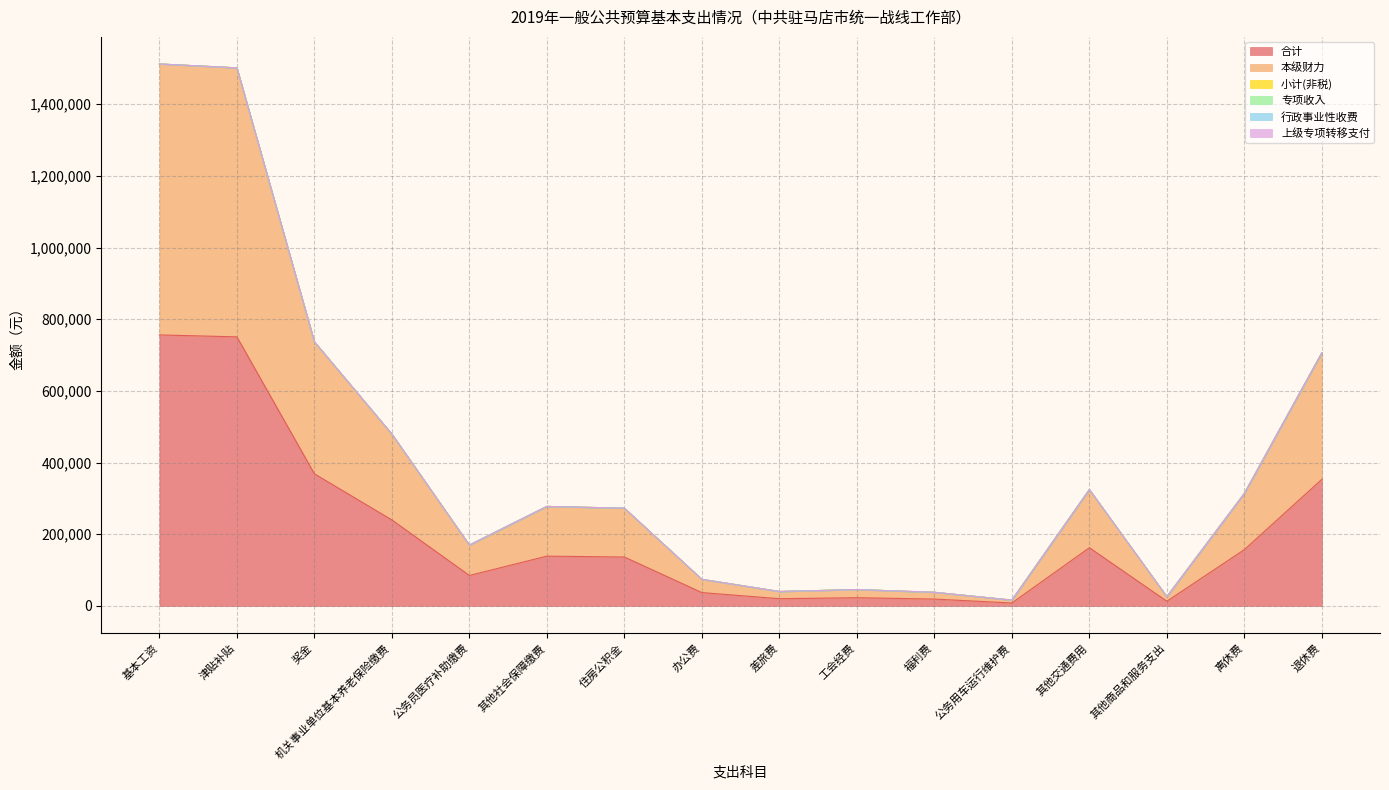

Reading right to left, extract all data points from this chart.

合计: 353168	156937	12814	162240	8000	18904	22710	20000	37000	136259	138763	84783	239700	368472	750760	756168
本级财力: 353168	156937	12814	162240	8000	18904	22710	20000	37000	136259	138763	84783	239700	368472	750760	756168
小计(非税): 0	0	0	0	0	0	0	0	0	0	0	0	0	0	0	0
专项收入: 0	0	0	0	0	0	0	0	0	0	0	0	0	0	0	0
行政事业性收费: 0	0	0	0	0	0	0	0	0	0	0	0	0	0	0	0
上级专项转移支付: 0	0	0	0	0	0	0	0	0	0	0	0	0	0	0	0